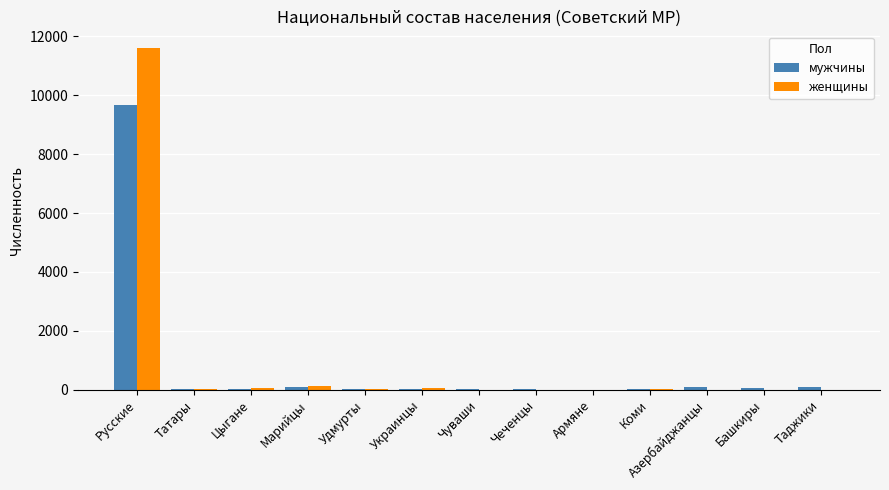

What are all the series names shown in the legend?

мужчины, женщины